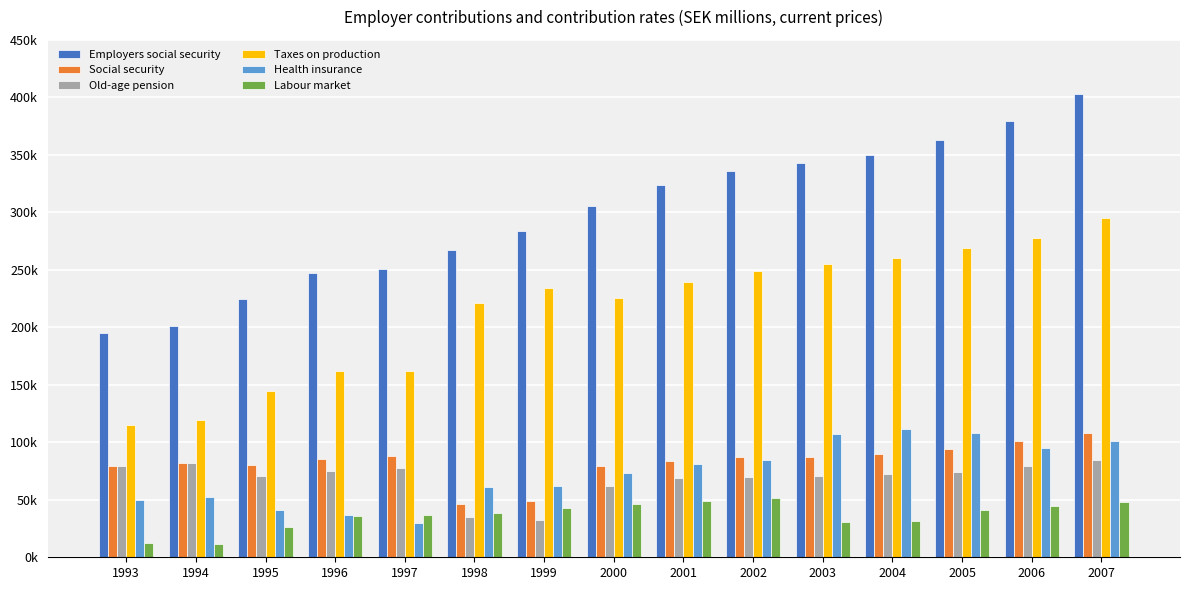

Does the chart contain stacked bars?

No